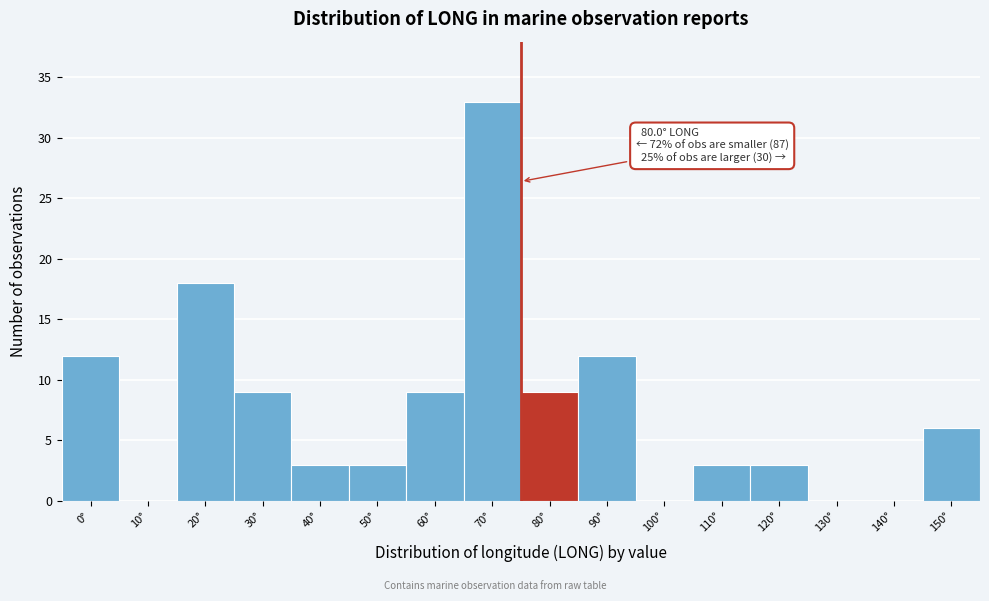

Reading left to right, what are all the values shown in this chart?

0°=12	10°=0	20°=18	30°=9	40°=3	50°=3	60°=9	70°=33	80°=9	90°=12	100°=0	110°=3	120°=3	130°=0	140°=0	150°=6